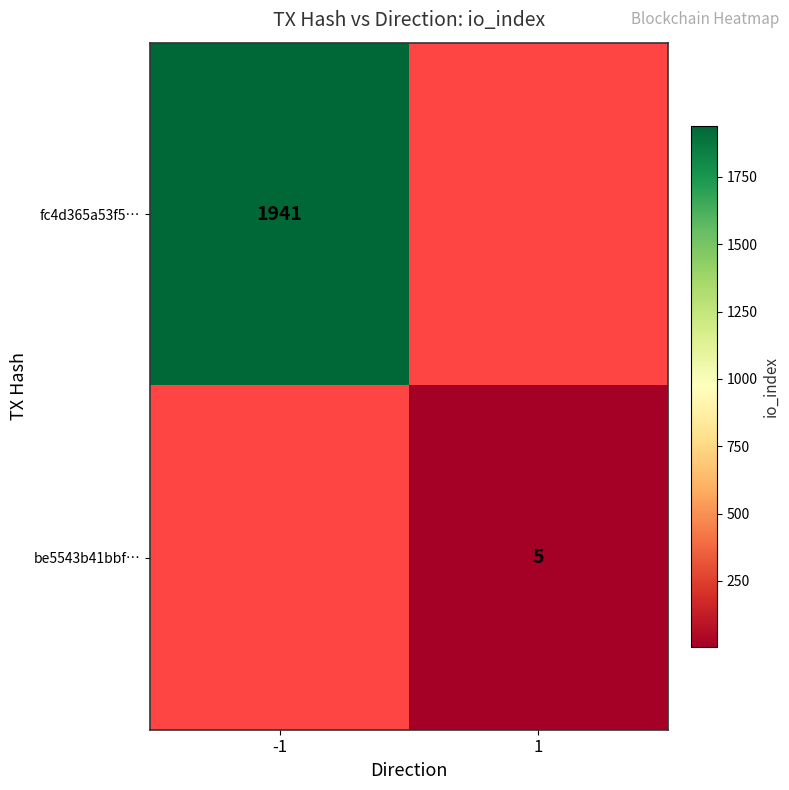

How many distinct data groups are displayed?

2